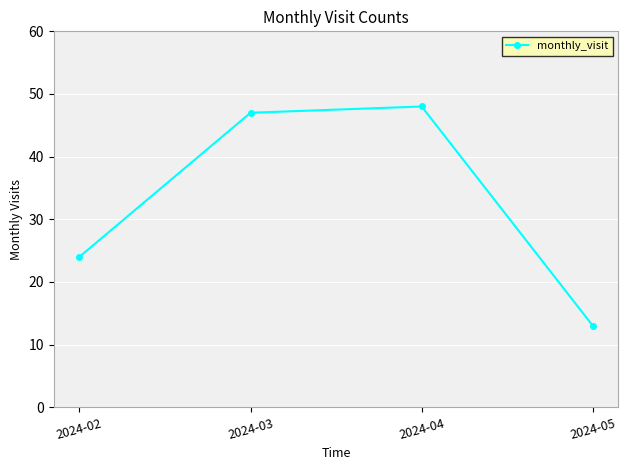

Count the number of categories in the chart.

4